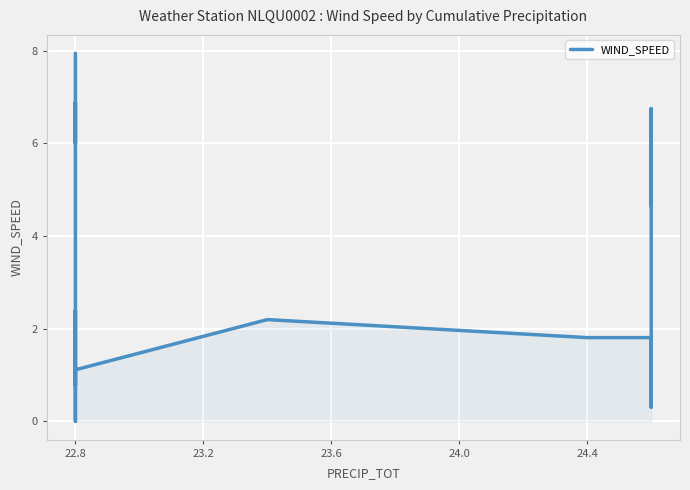

Reading right to left, what are all the values shown in this chart?

4.6	6.0	6.1	5.9	6.8	5.7	0.3	1.4	1.8	1.8	2.2	1.1	0.0	0.1	2.4	2.1	0.8	0.9	0.9	1.6	6.9	6.0	6.8	7.9